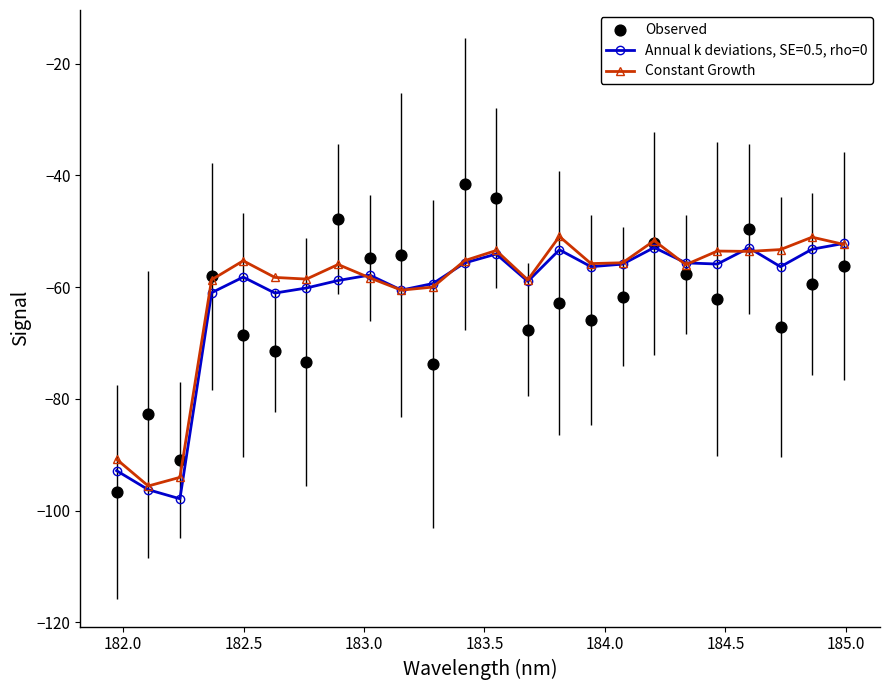

Which series contains the highest Y value?

Observed